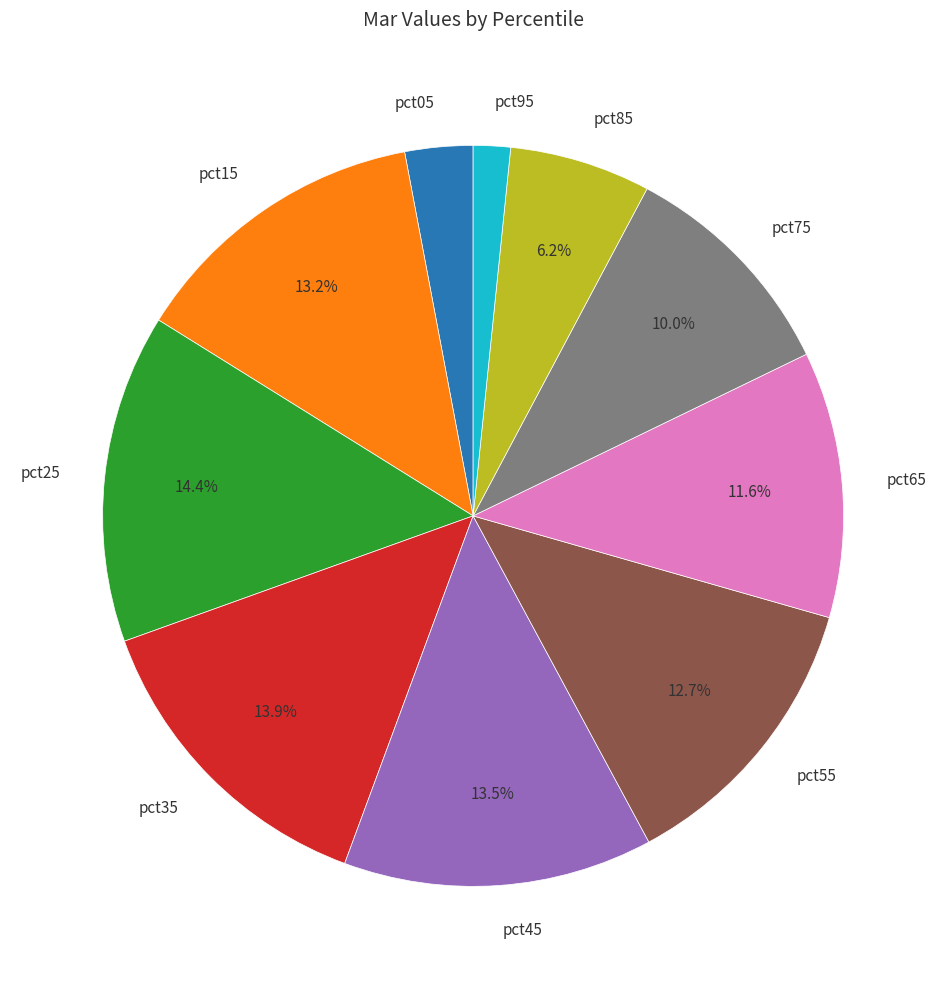

Which slice is the smallest?

pct95